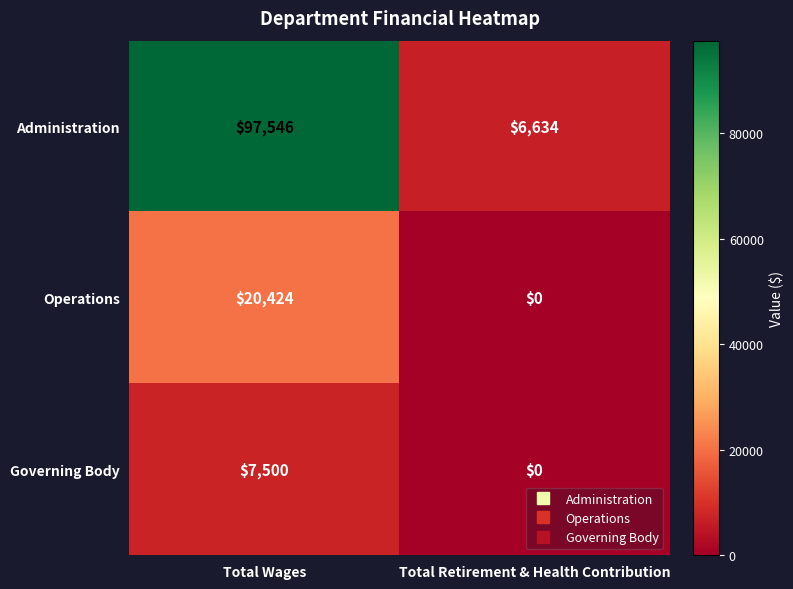

Which category has the highest value in the Administration series?

Total Wages